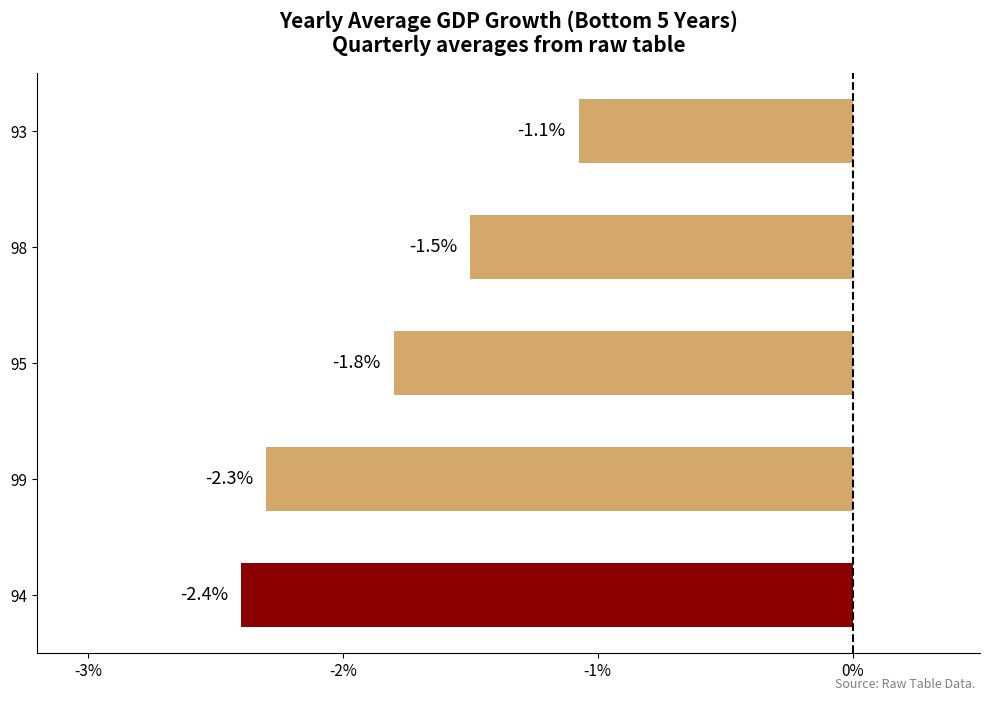

What is the smallest value displayed?

-2.4